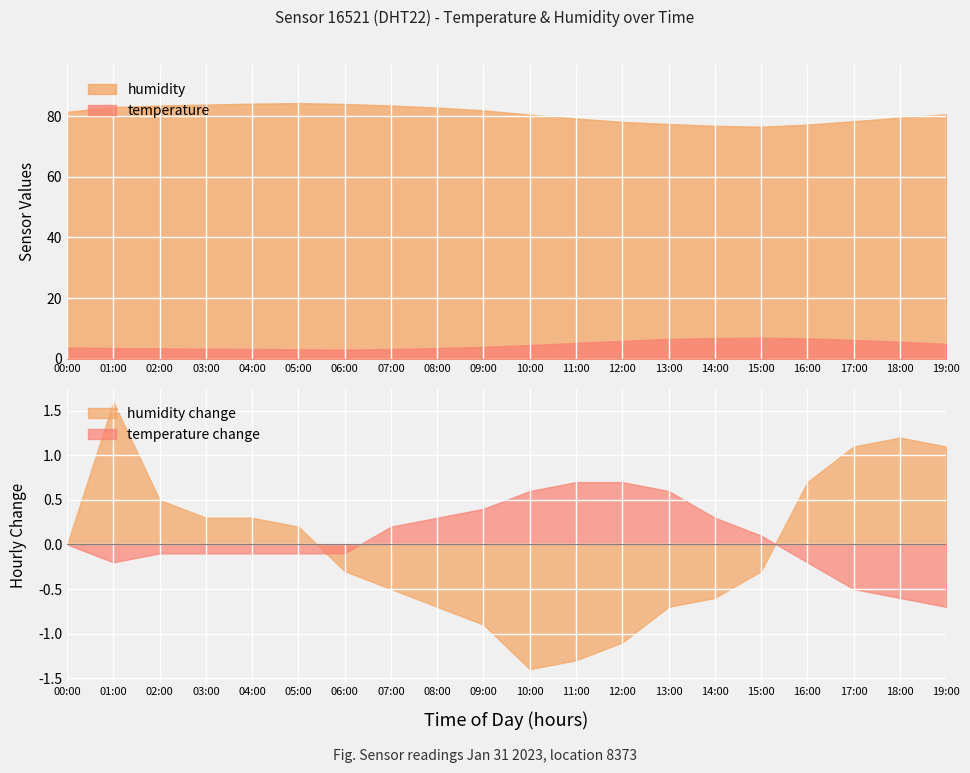

True or false: temperature and humidity cross at least once.

False